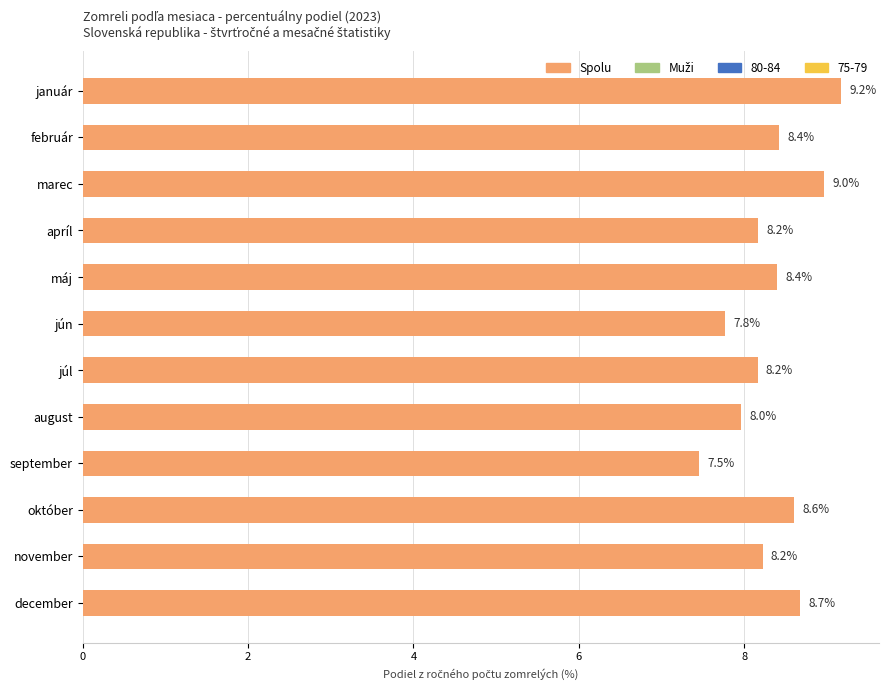

Approximately how many times larger is the value at január compared to december?

1.1